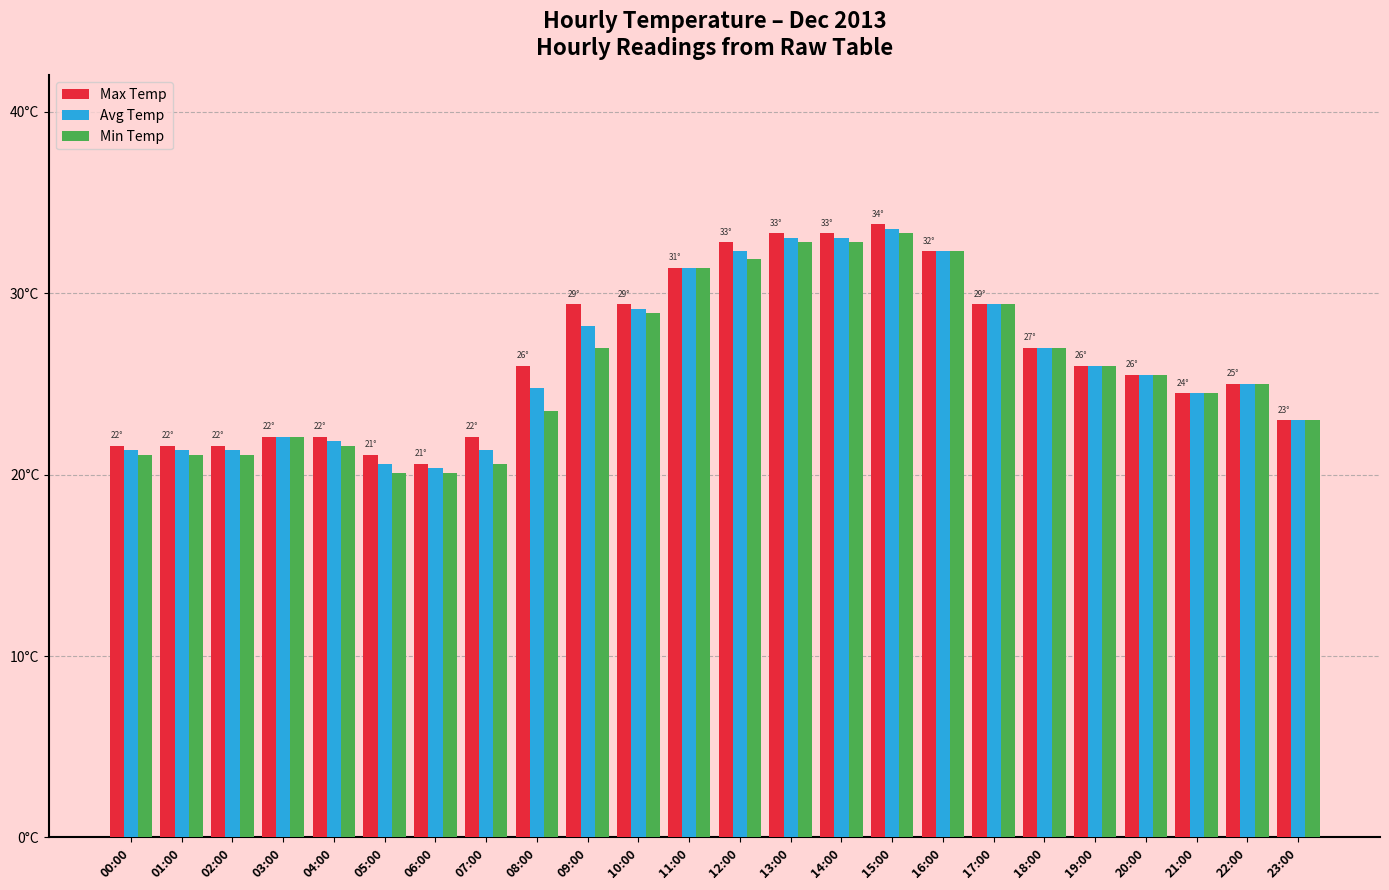

Rank the categories by Avg Temp value from lowest to highest.

06:00, 05:00, 00:00, 01:00, 02:00, 07:00, 04:00, 03:00, 23:00, 21:00, 08:00, 22:00, 20:00, 19:00, 18:00, 09:00, 10:00, 17:00, 11:00, 16:00, 12:00, 13:00, 14:00, 15:00